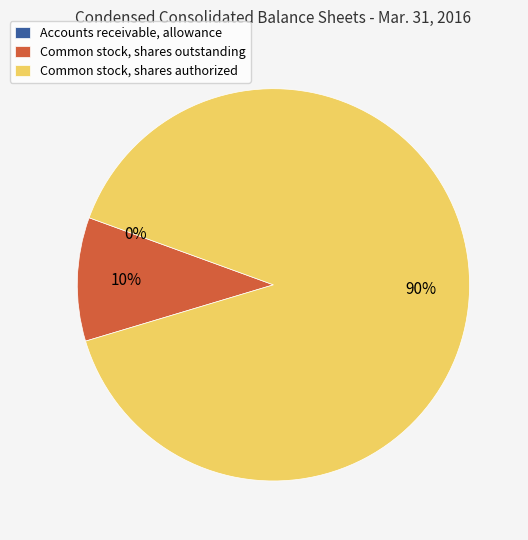

What percentage is the Common stock, shares outstanding slice, to the nearest percent?

10%